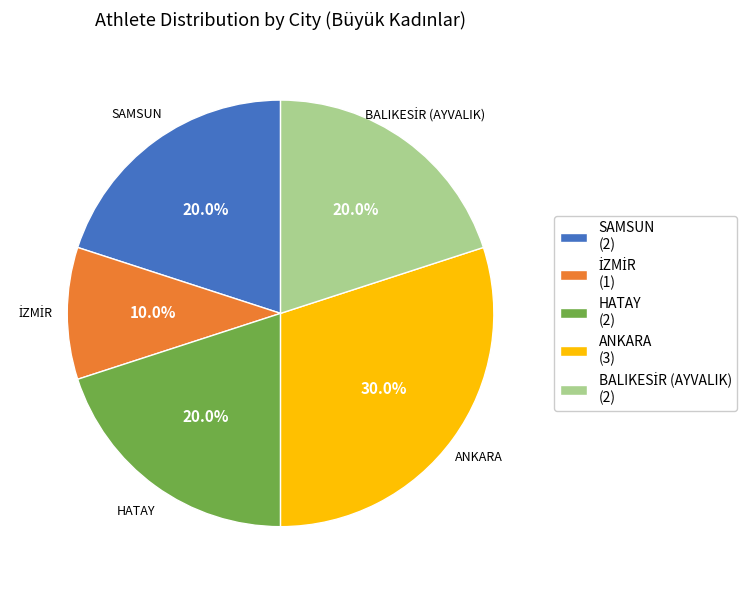

What is the largest slice in the pie chart?

ANKARA (3)